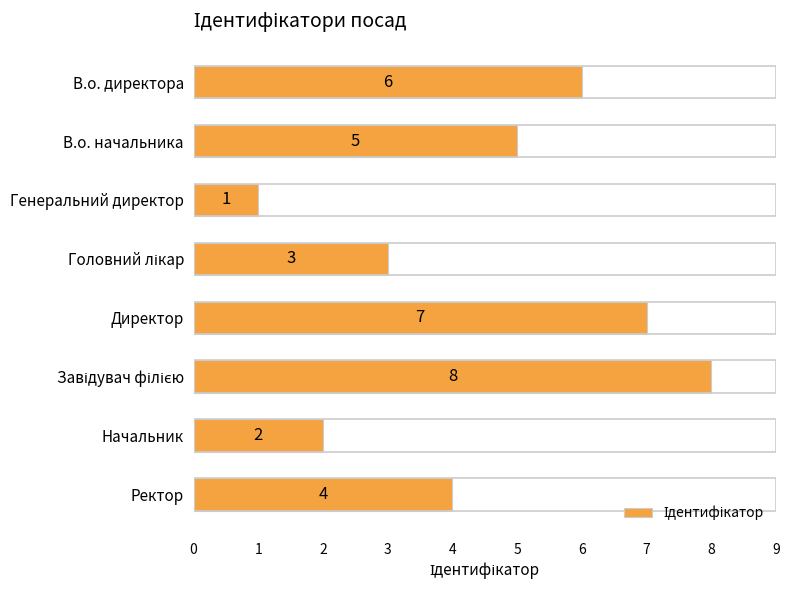

Which has a higher value, В.о. директора or В.о. начальника?

В.о. директора